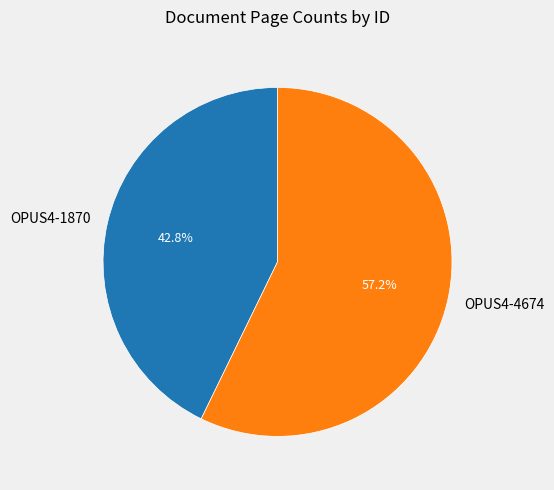

Between OPUS4-1870 and OPUS4-4674, which is larger?

OPUS4-4674